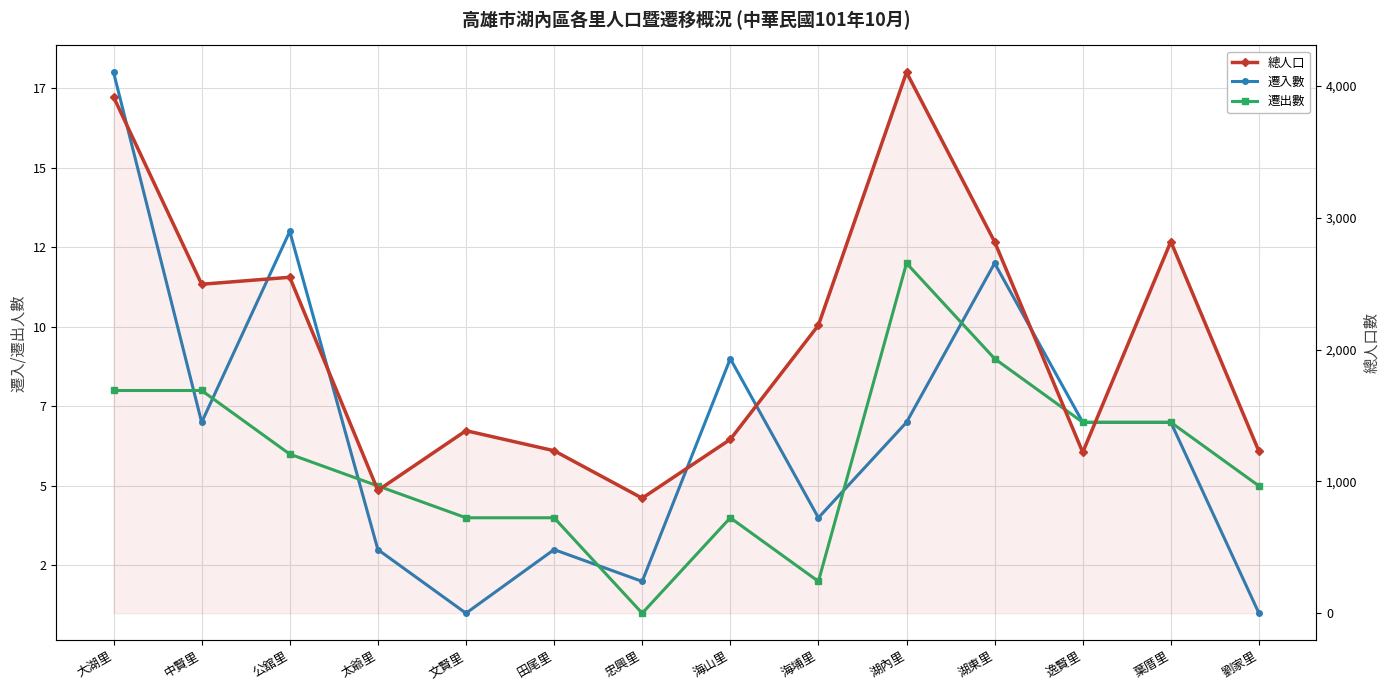

The value of 遷入數 at 文賢里 is 1. True or false?

True